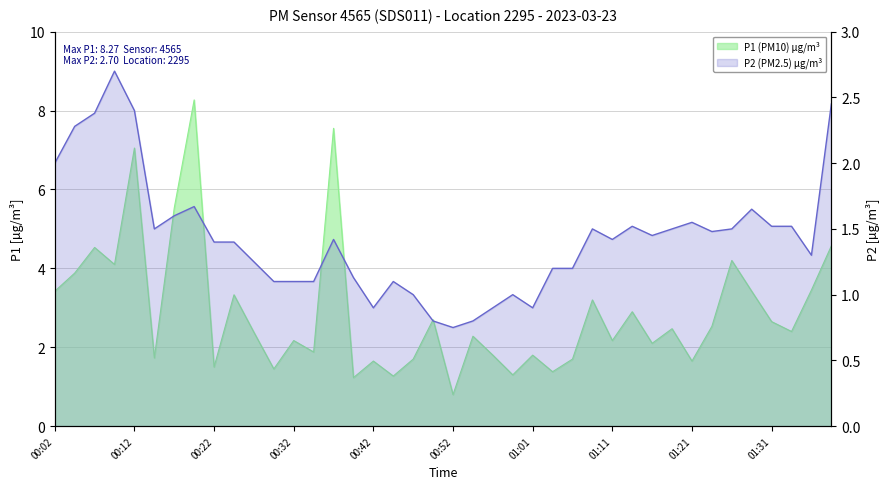

At which category is the sum across all series the highest?

00:19